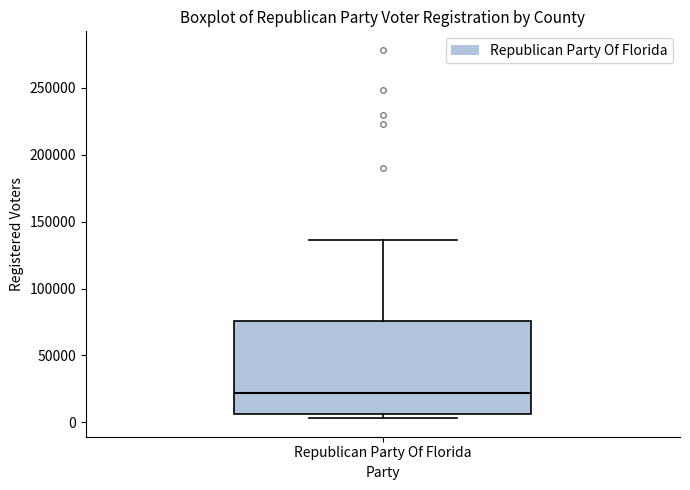

Transcribe this box plot: give where the median line is, the range the box spans, and where the two whiskers end, as read against the y-axis. The values are not printed on the chart, so give them approximately, as read against the axis.

median 20000, box 5000 to 75000, whiskers 5000 (just below the box's lower edge) to 135000